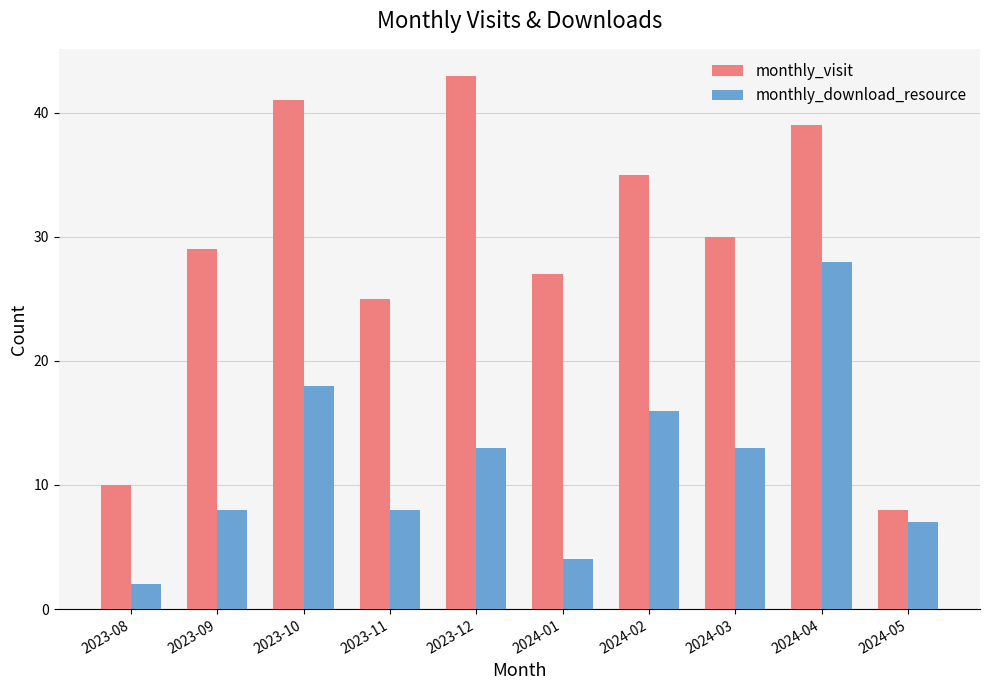

Rank the categories by monthly_visit value from lowest to highest.

2024-05, 2023-08, 2023-11, 2024-01, 2023-09, 2024-03, 2024-02, 2024-04, 2023-10, 2023-12